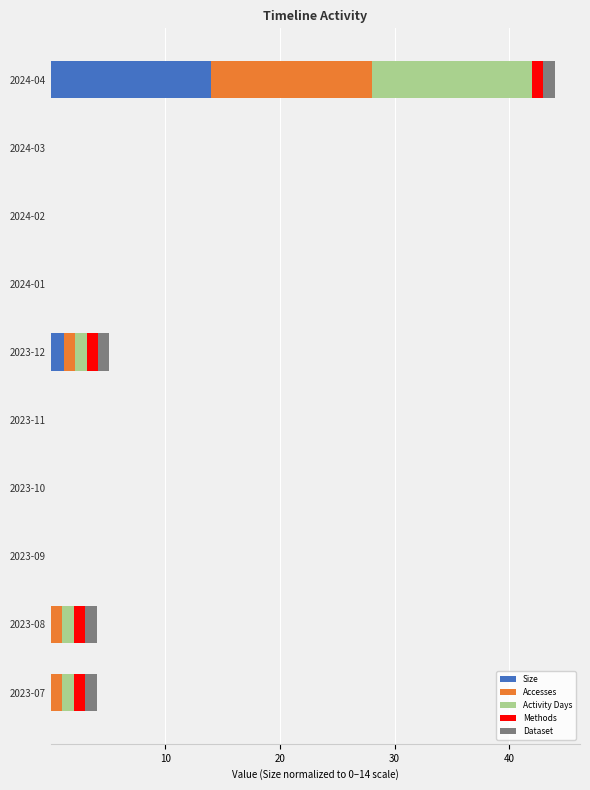

What is the highest value of the Size series?

14.0